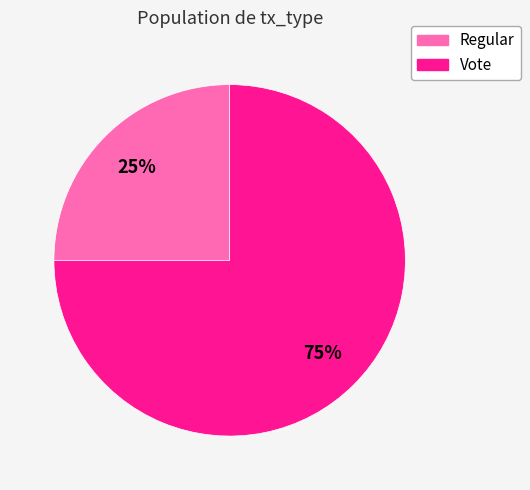

What percentage is the Vote slice, to the nearest percent?

75%